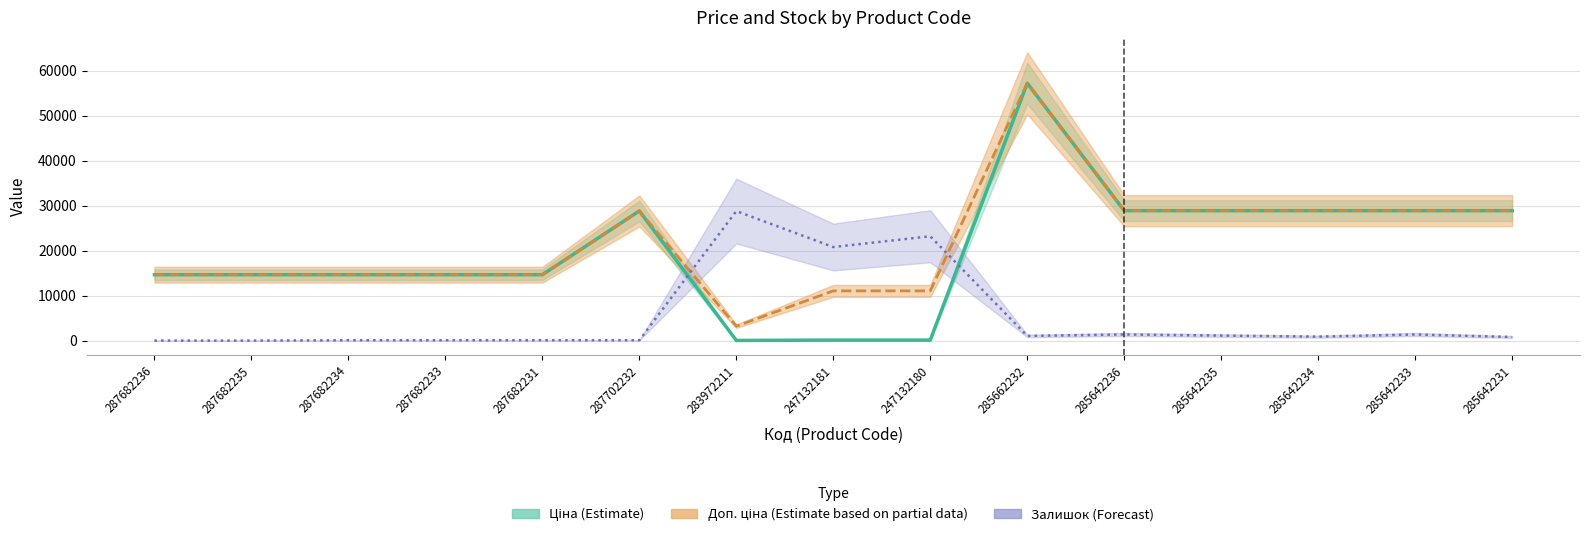

The Залишок series shows 42029.3 at 283972211. True or false?

False